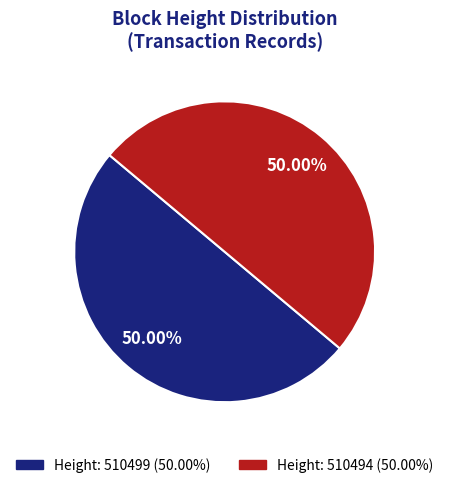

How many segments does this pie chart have?

2